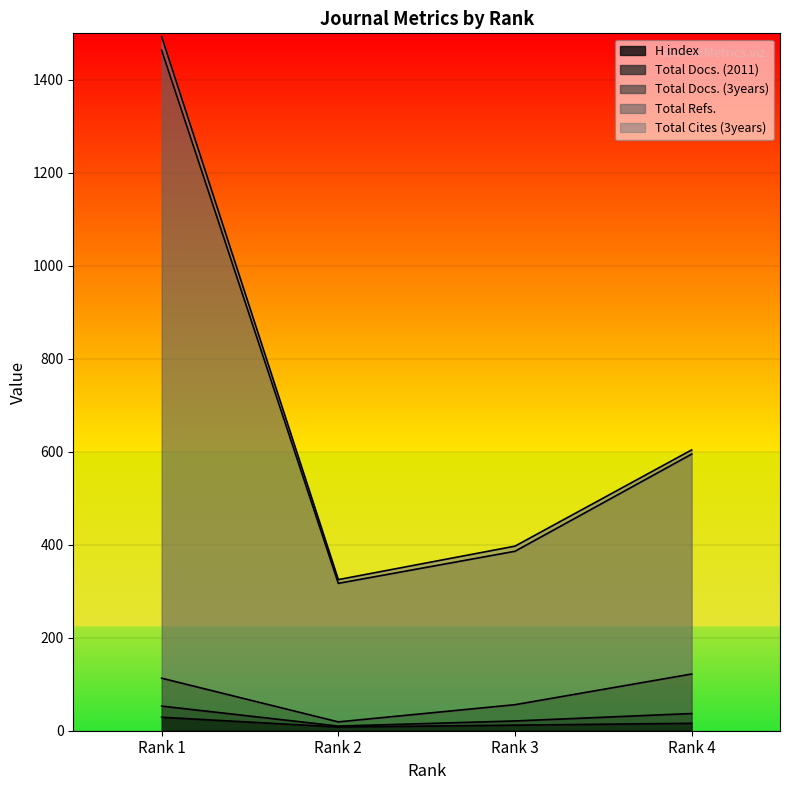

The H index series shows 50 at Rank 1. True or false?

False